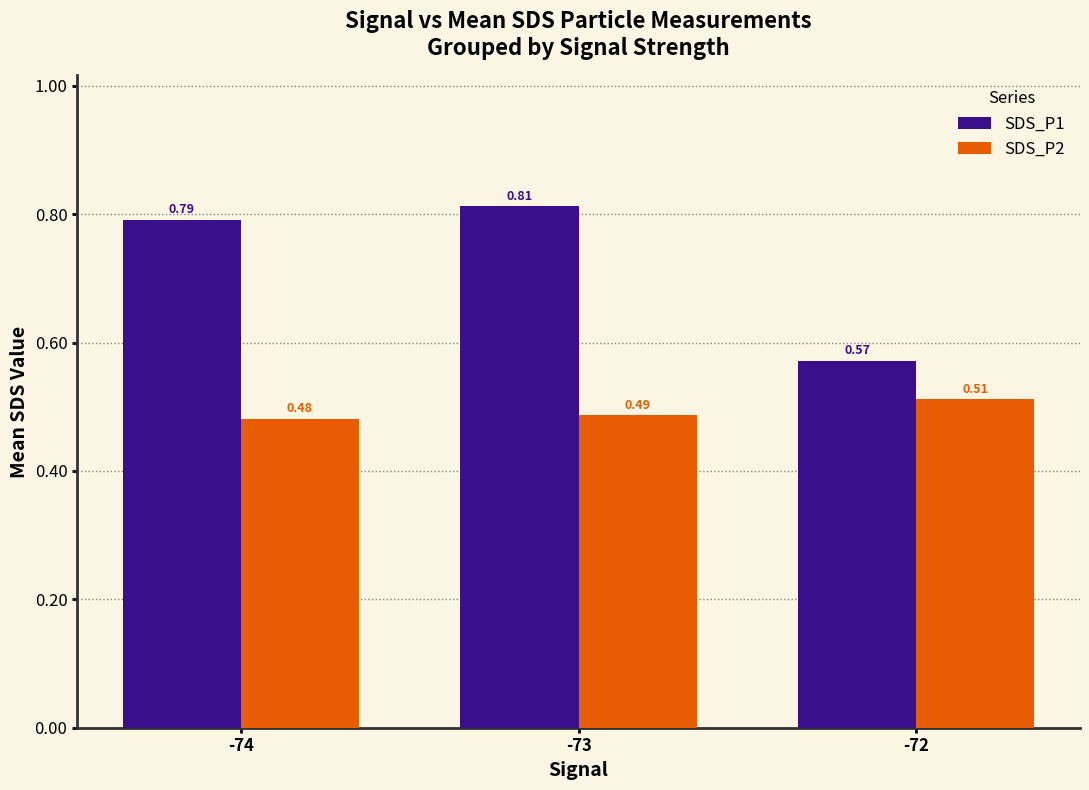

Which series changed the most between -74 and -72?

SDS_P1